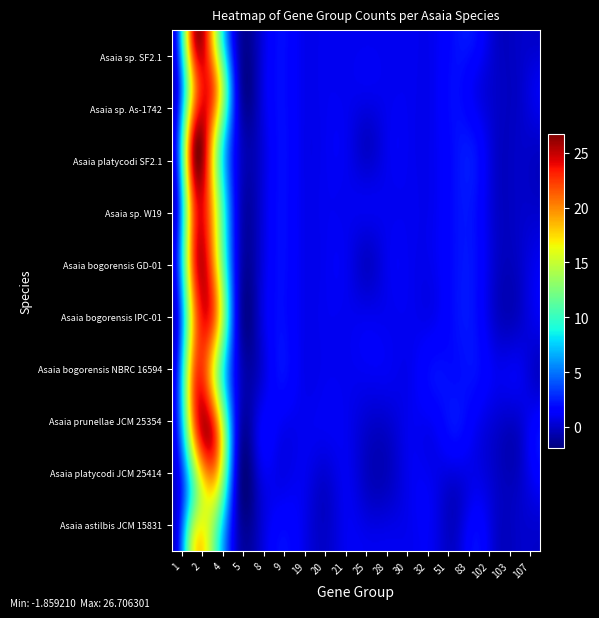

What is the spread (max minus min) of values at 2?

11